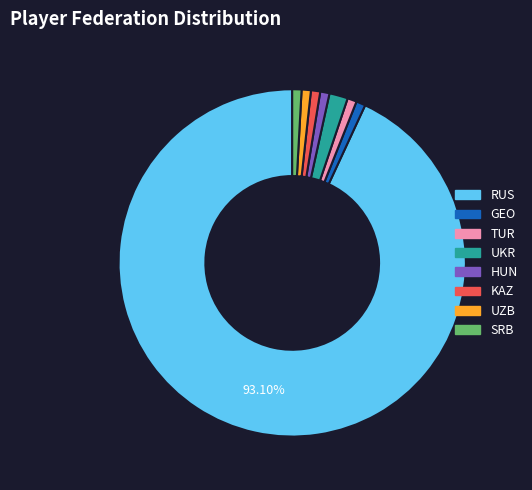

Which category has the biggest portion of the pie?

RUS